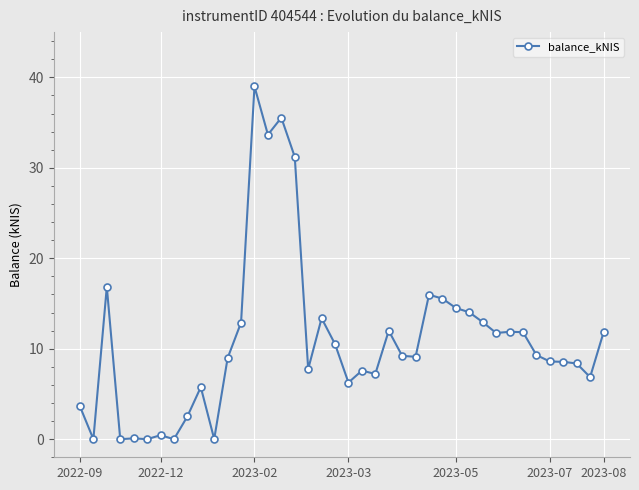

What is the value of the 30th point from the left?

14.0